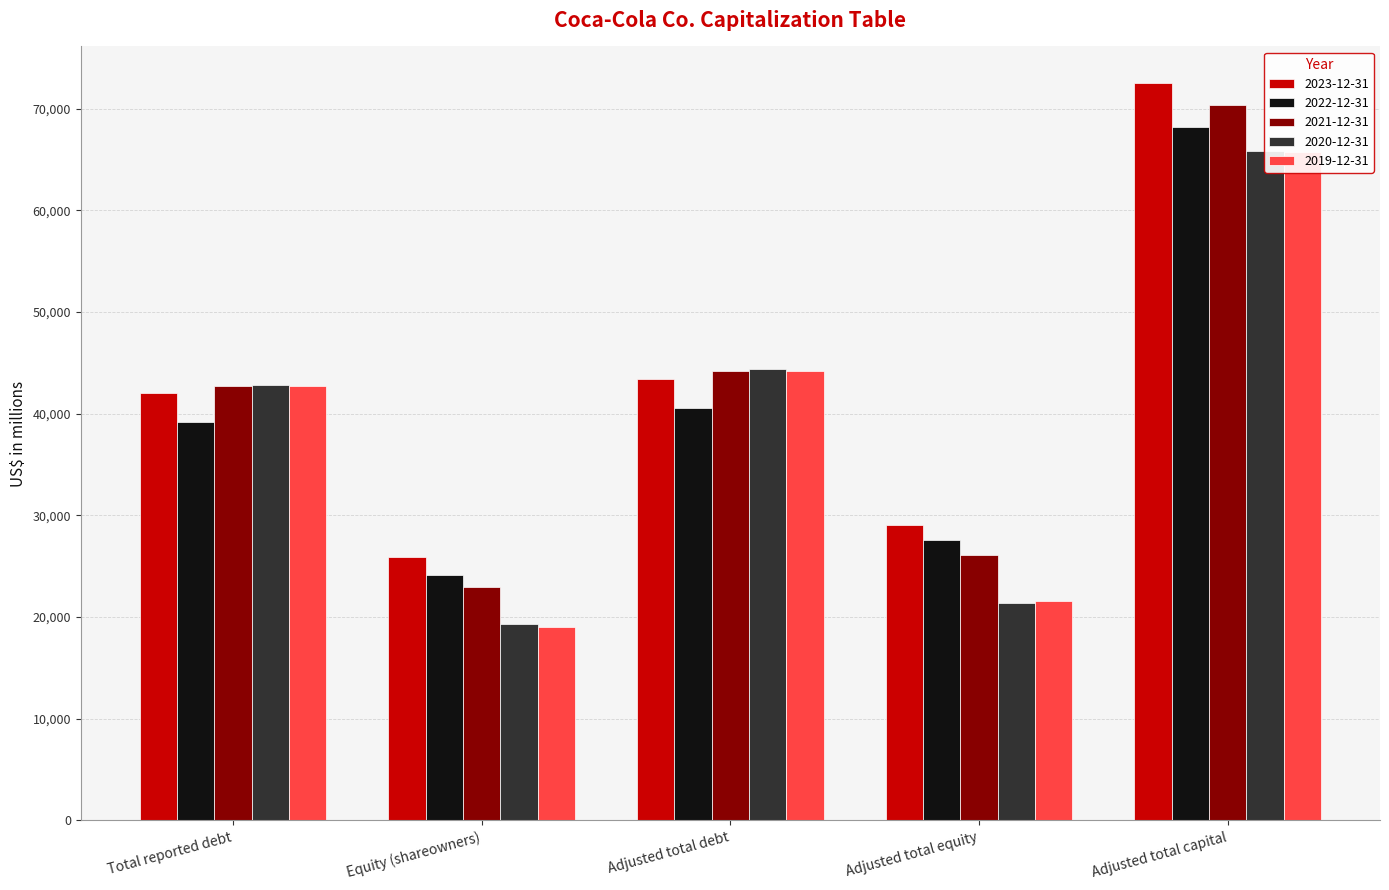

What is the approximate value of 2023-12-31 at Total reported debt, to the nearest 100?

42100